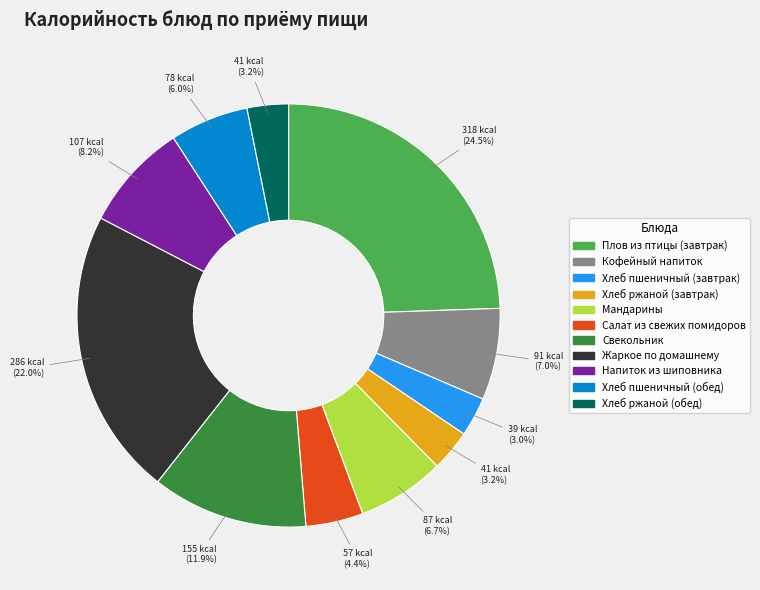

Between Мандарины and Напиток из шиповника, which is larger?

Напиток из шиповника